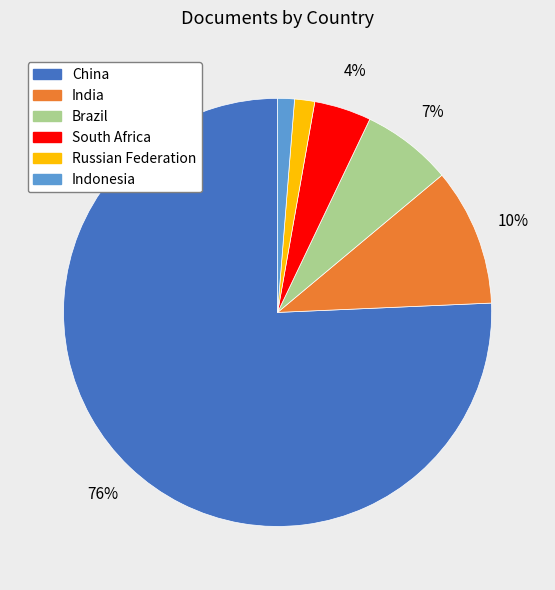

What is the largest slice in the pie chart?

China